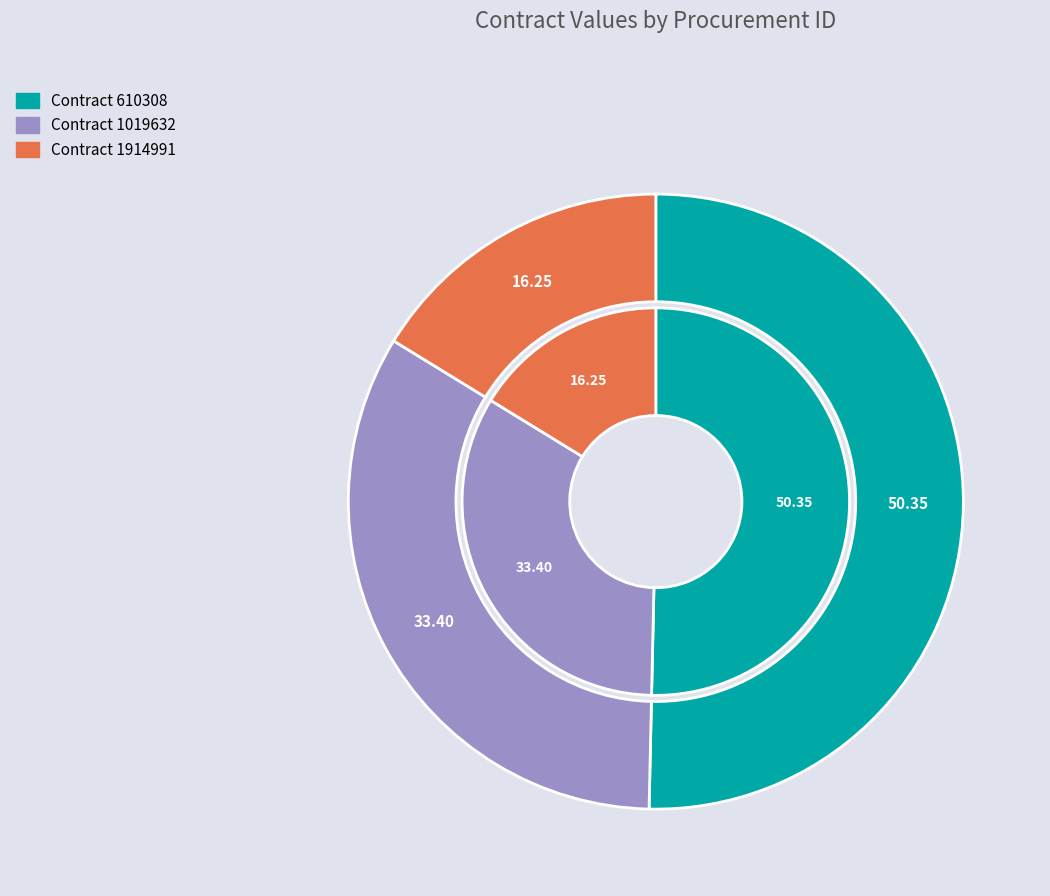

True or false: AA-006HIU002-E14-2018-1914991 accounts for 26% of the total.

False